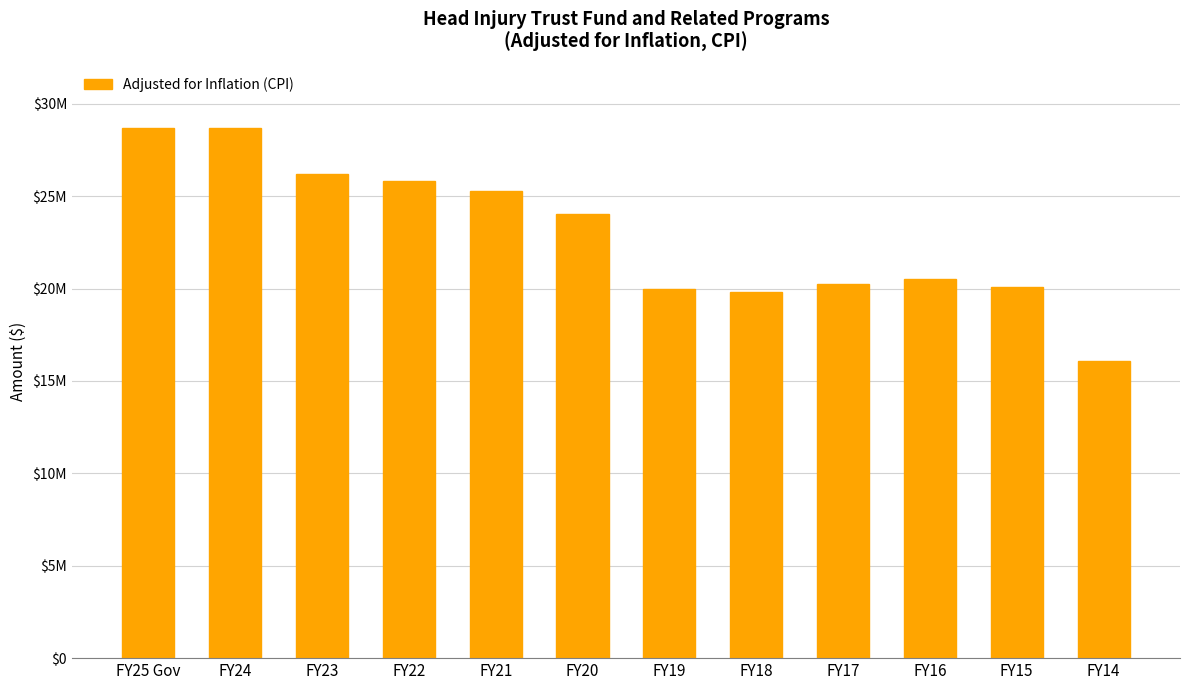

What is the minimum value shown in the chart?

16083684